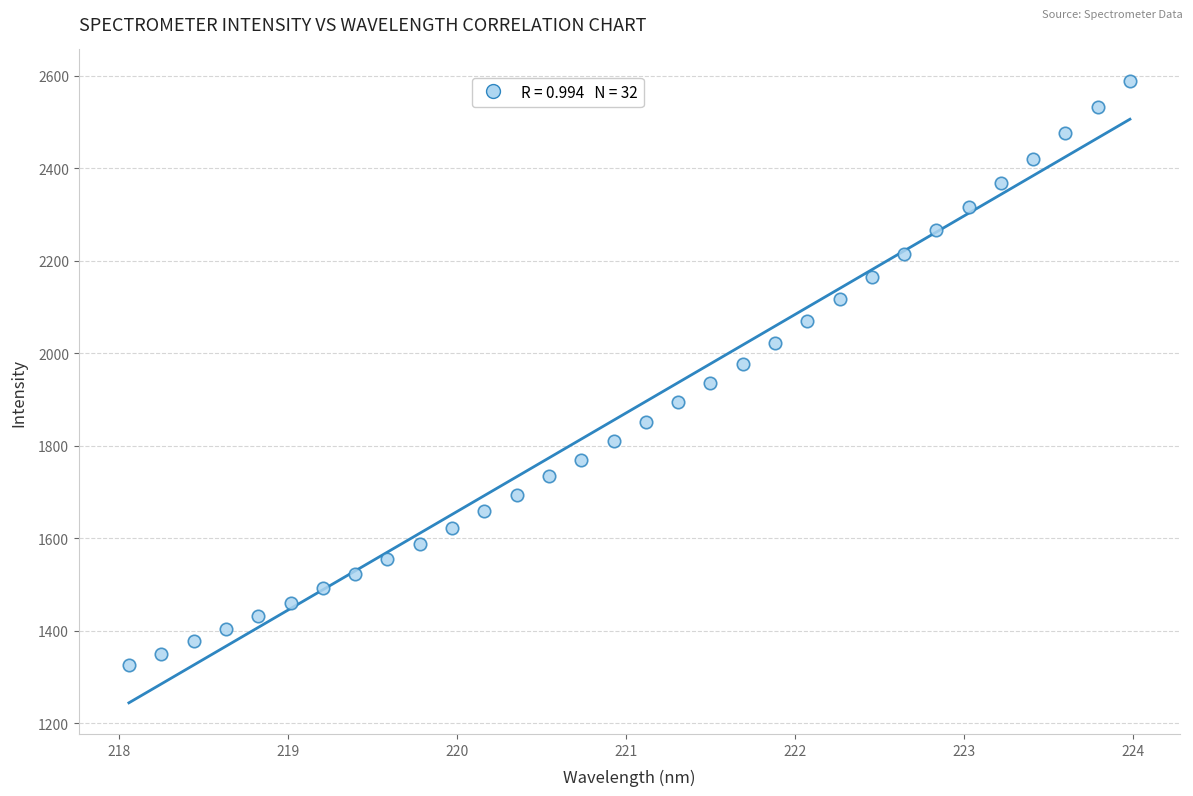

What is the range of X values (max minus min)?

5.9